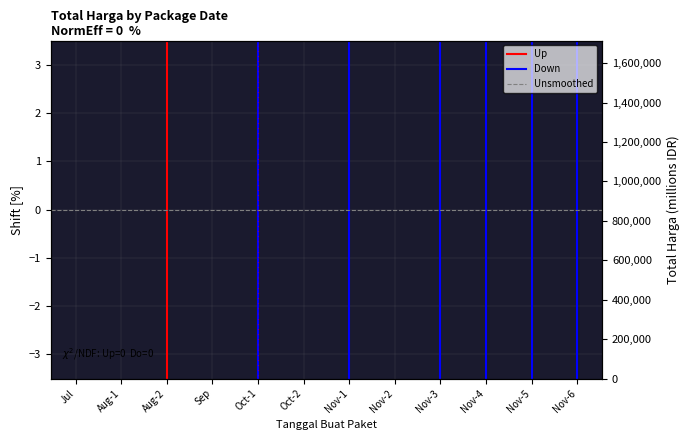

Which series has the largest range (max minus min)?

Total Harga (Up)